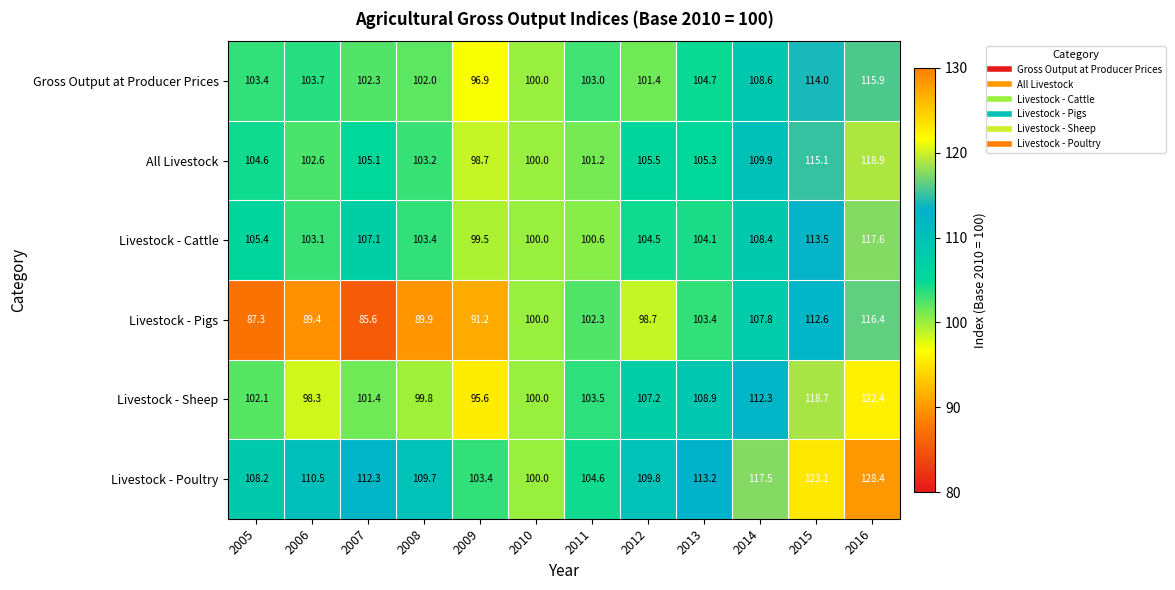

Rank the series by their maximum value, from lowest to highest.

Gross Output at Producer Prices, Livestock - Pigs, Livestock - Cattle, All Livestock, Livestock - Sheep, Livestock - Poultry